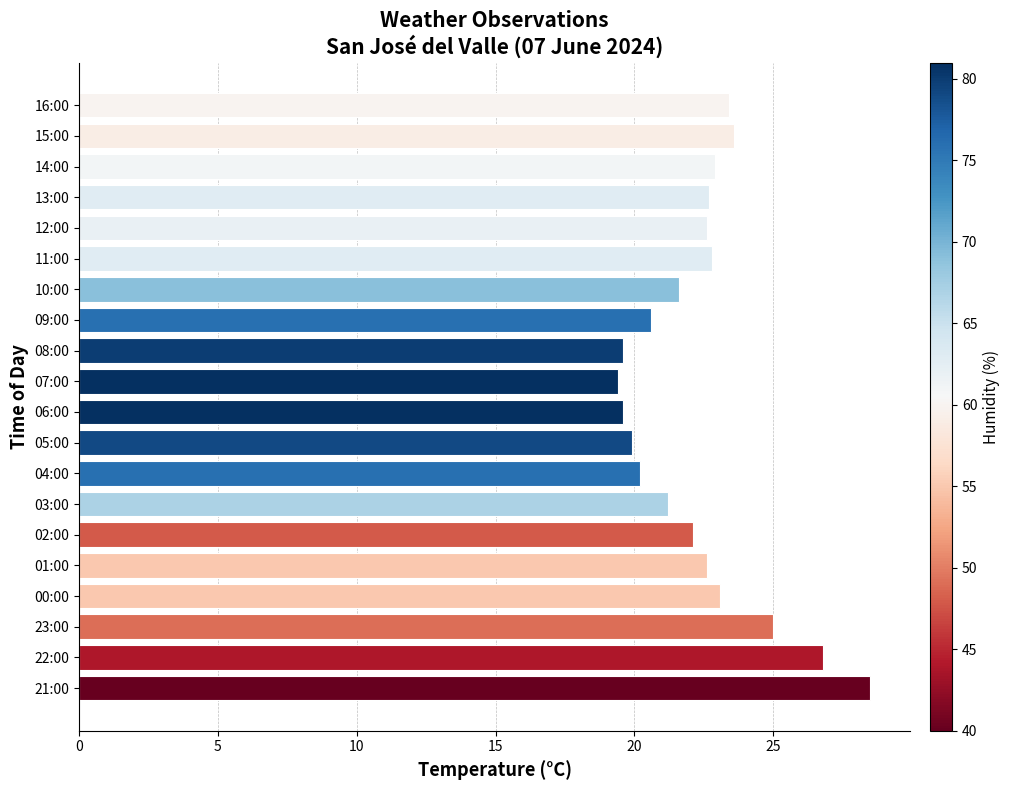

What is the change in value from 12:00 to 10:00?

-1.0